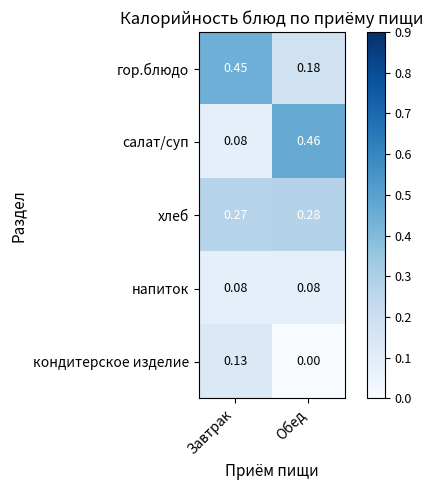

How many values in кондитерское изделие are above zero?

1